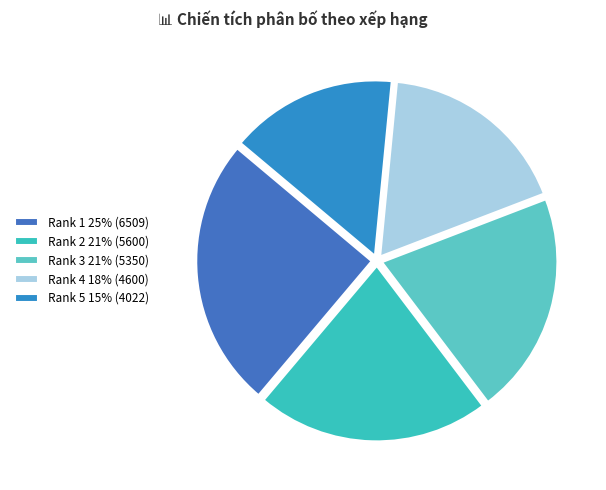

What is the smallest slice in the pie chart?

Rank 5 15% (4022)